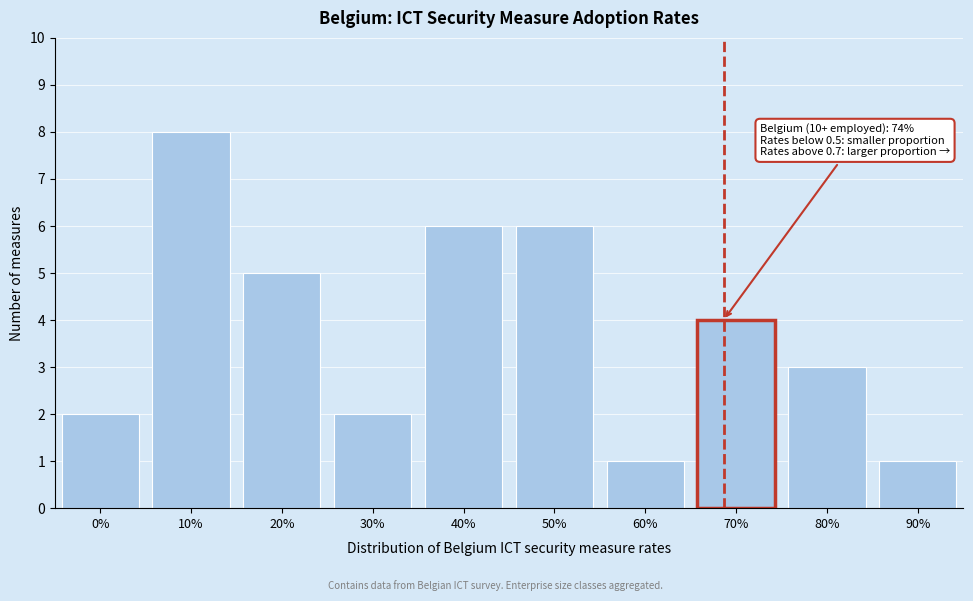

Reading right to left, extract all data points from this chart.

1	3	4	1	6	6	2	5	8	2